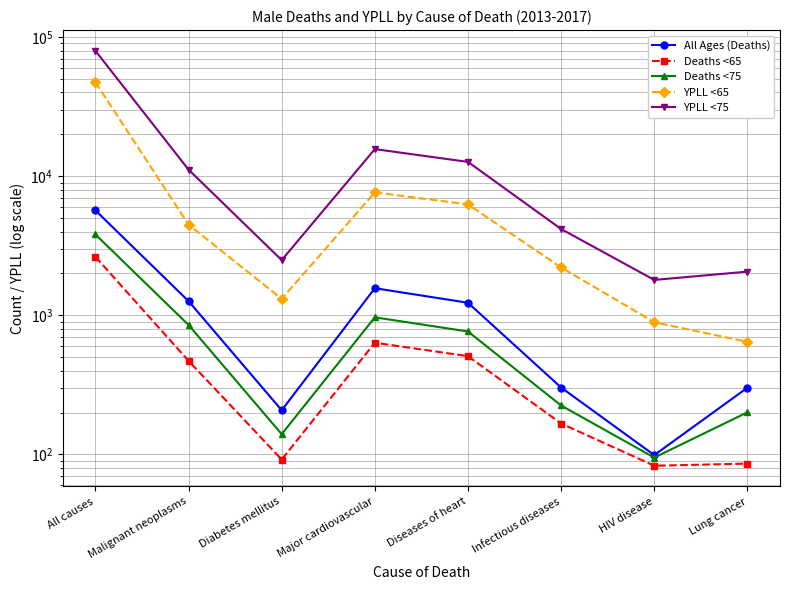

The Deaths <75 series shows 3816.0 at All causes. True or false?

True